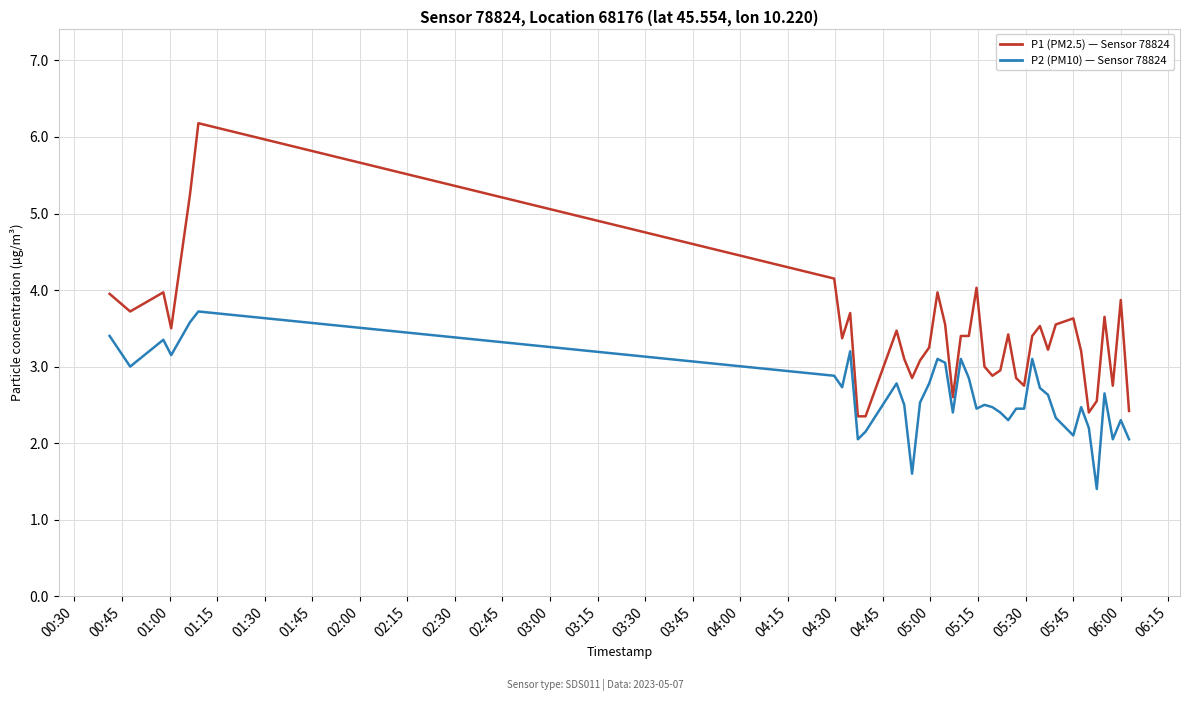

What is the maximum value shown in the chart?

6.2